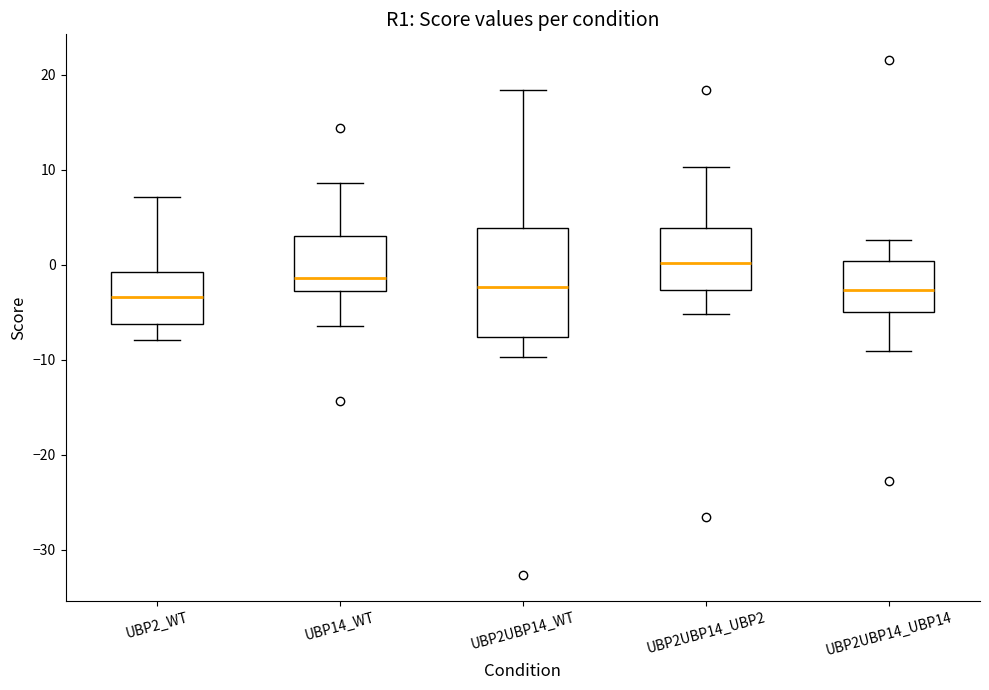

Reading left to right, transcribe this box plot: for each box, give where its median line is, the range the box spans, and where its two whiskers end, as read against the y-axis. The values are not printed on the chart, so give them approximately, as read against the axis.

UBP2_WT: median -3, box -6 to -1, whiskers -8 to 7
UBP14_WT: median -1, box -3 to 3, whiskers -6 to 9
UBP2UBP14_WT: median -2, box -8 to 4, whiskers -10 to 18
UBP2UBP14_UBP2: median 0, box -3 to 4, whiskers -5 to 10
UBP2UBP14_UBP14: median -3, box -5 to 0, whiskers -9 to 3